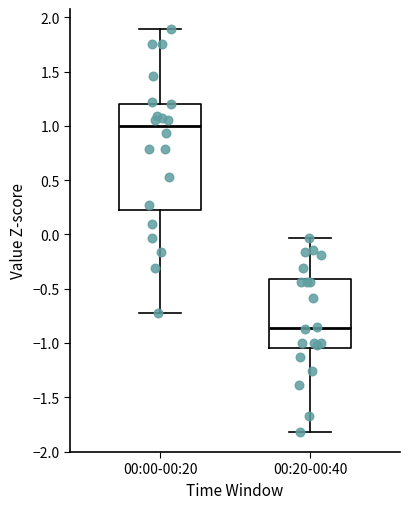

Which box's median line is the highest?

00:00-00:20